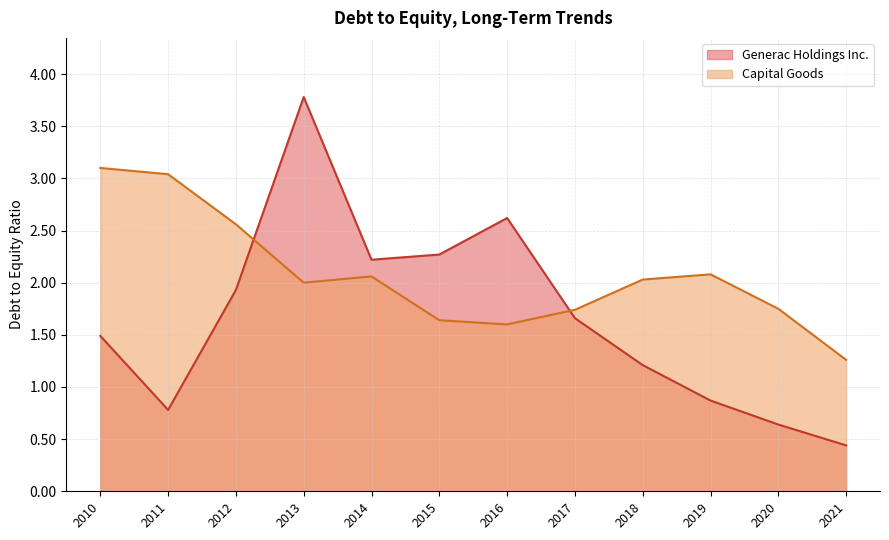

Rank the series at 2017 from highest to lowest value.

Capital Goods, Generac Holdings Inc.